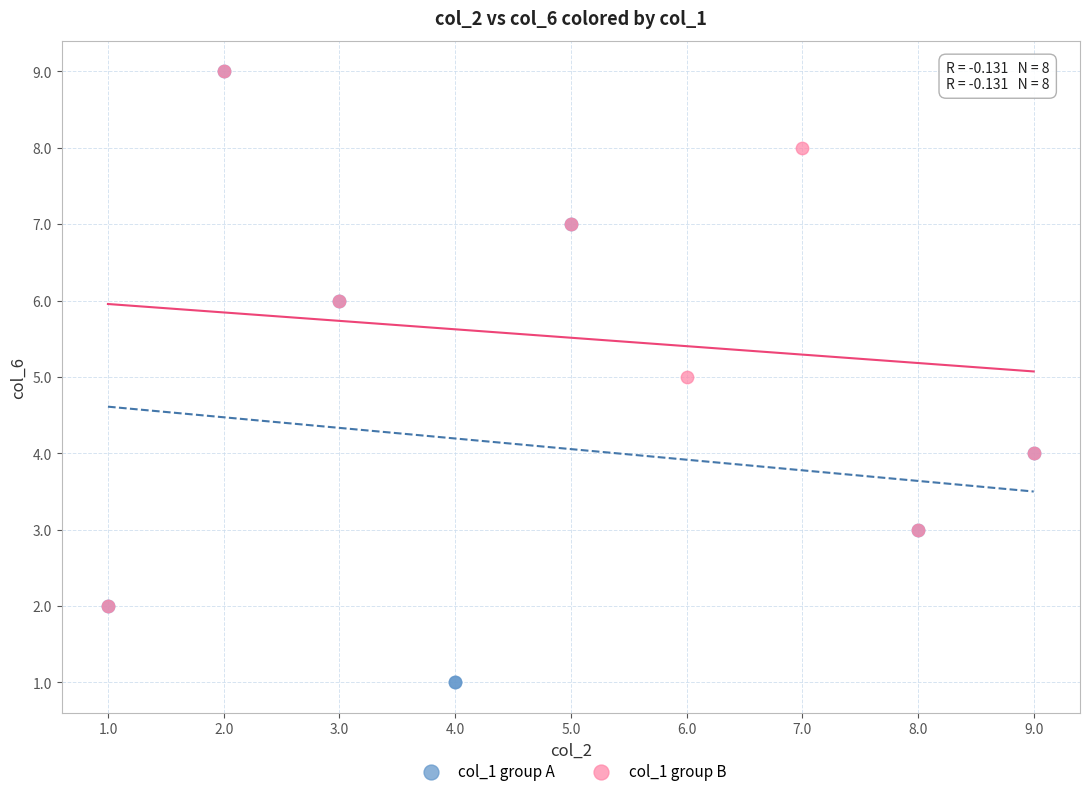

Which series has the widest spread of Y values?

col_1 group A